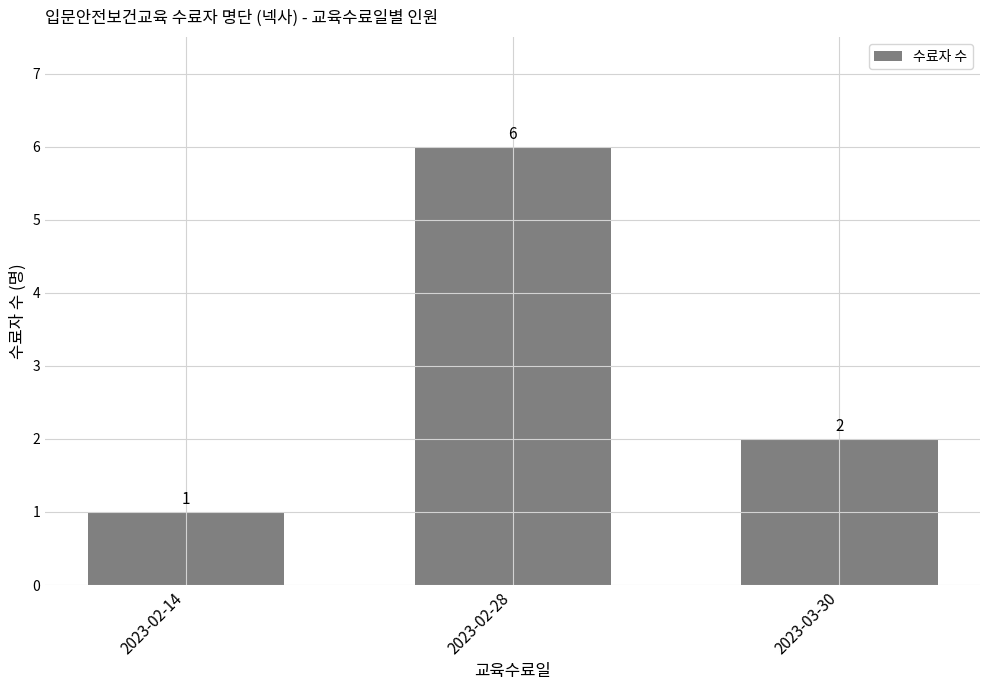

Rank the categories by value from highest to lowest.

2023-02-28, 2023-03-30, 2023-02-14